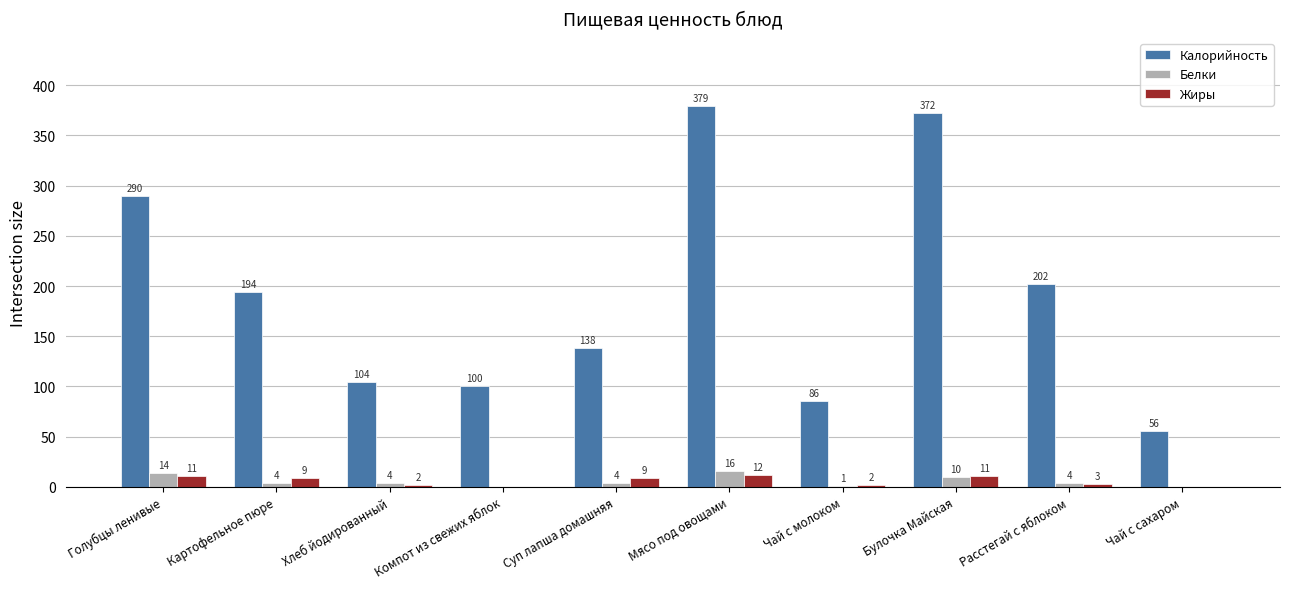

What is the approximate value of Жиры at Хлеб йодированный?

2